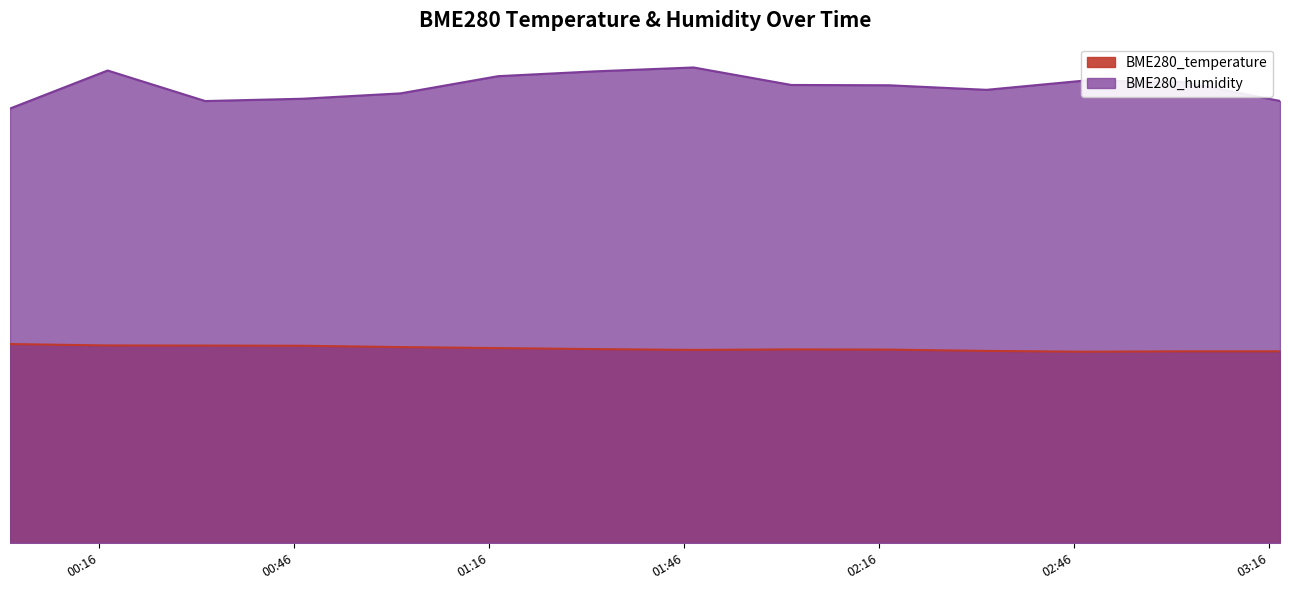

Which category has the lowest value in the BME280_temperature series?

2024/01/28 02:47:35